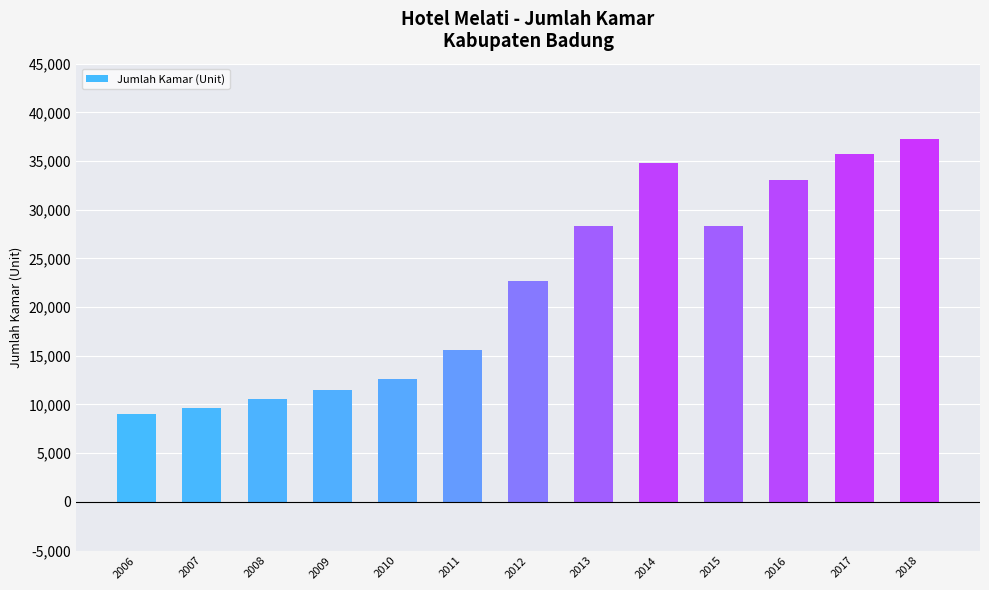

What is the value of the 5th bar from the left?

12657